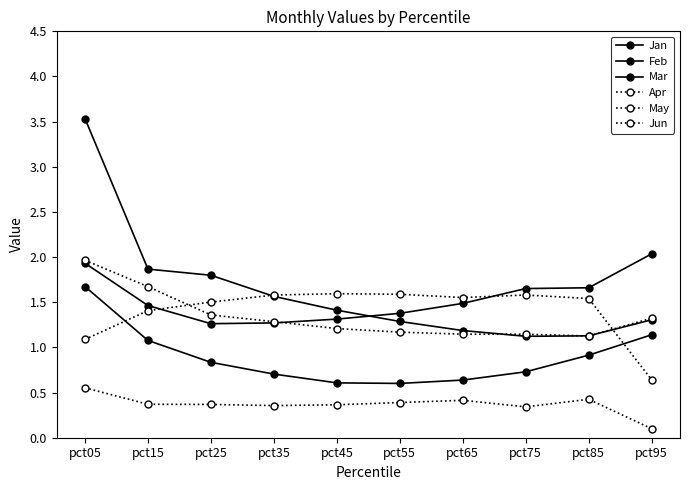

How many data points in Apr are less than 1?

1